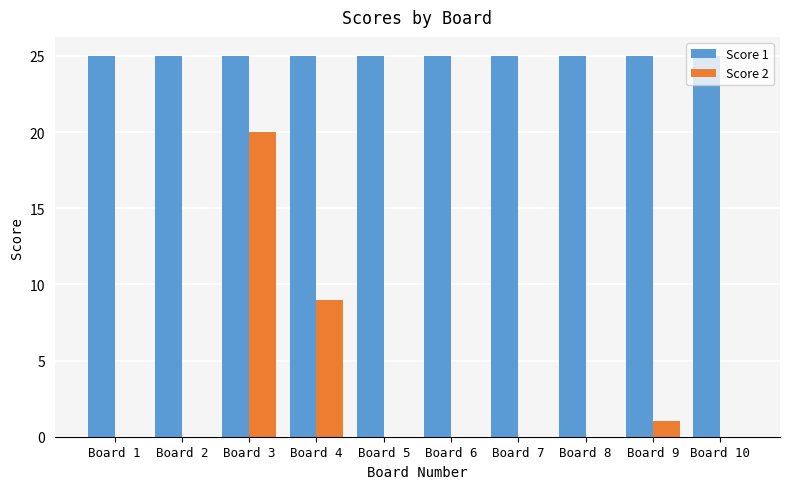

The Score 2 series shows 13 at Board 3. True or false?

False